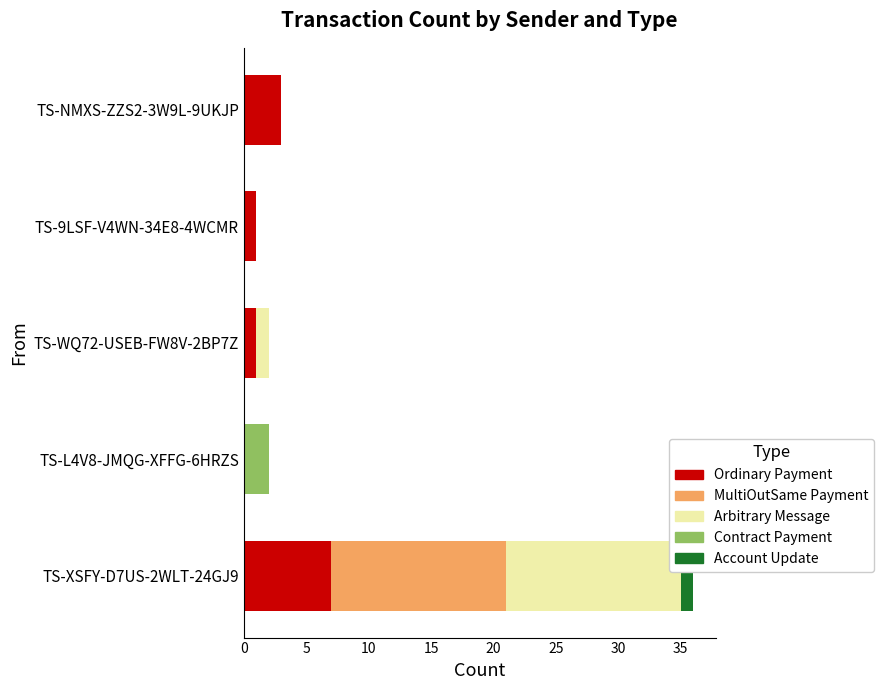

What is the sum of all Ordinary Payment values?

12